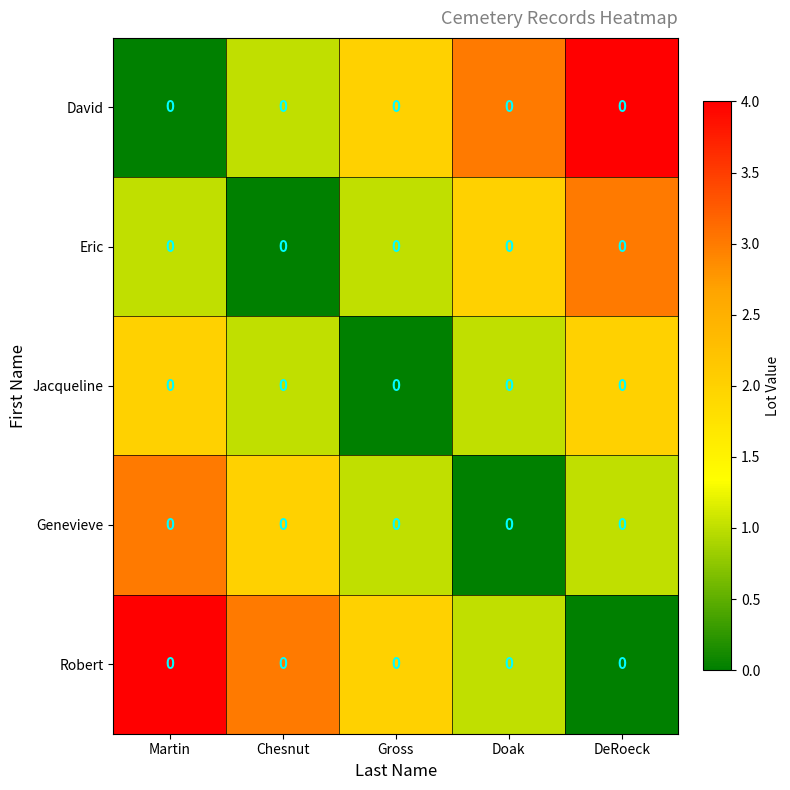

Where does the Jacqueline series first go above 1?

Martin